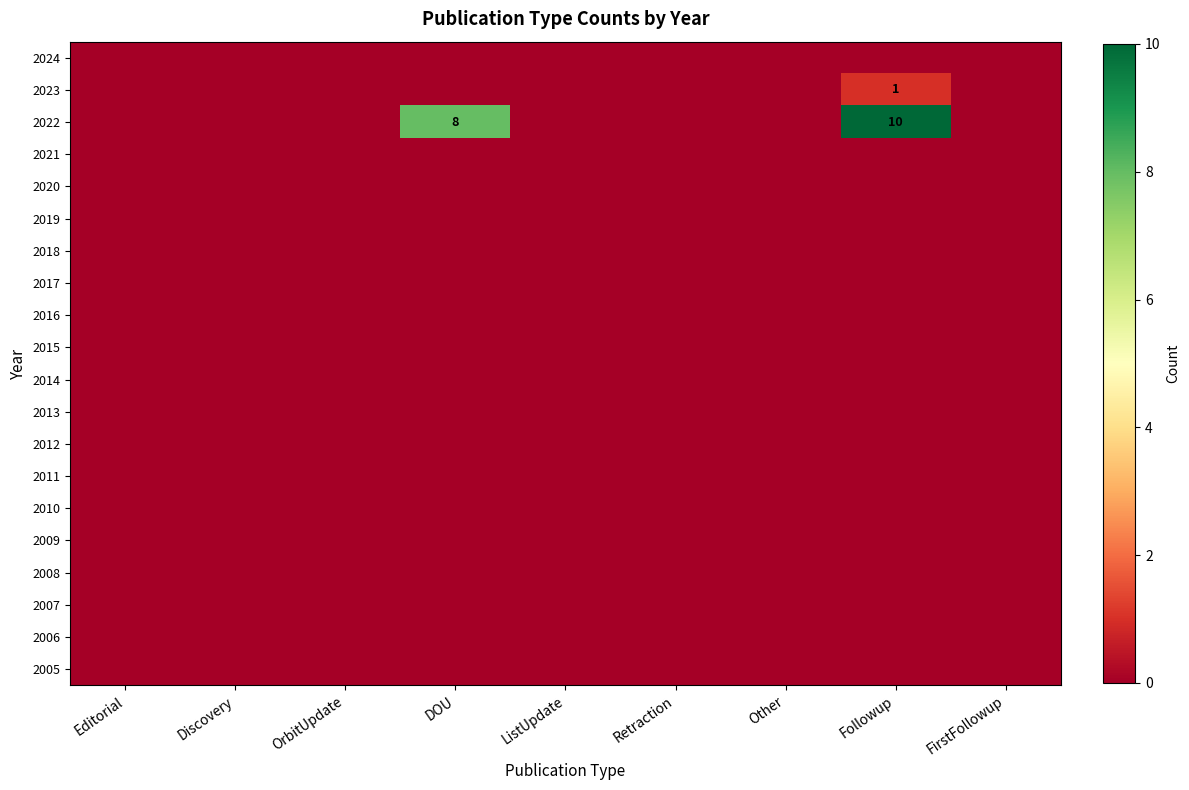

Is the value of 2017 at ListUpdate greater than the value of 2014 at Followup?

No